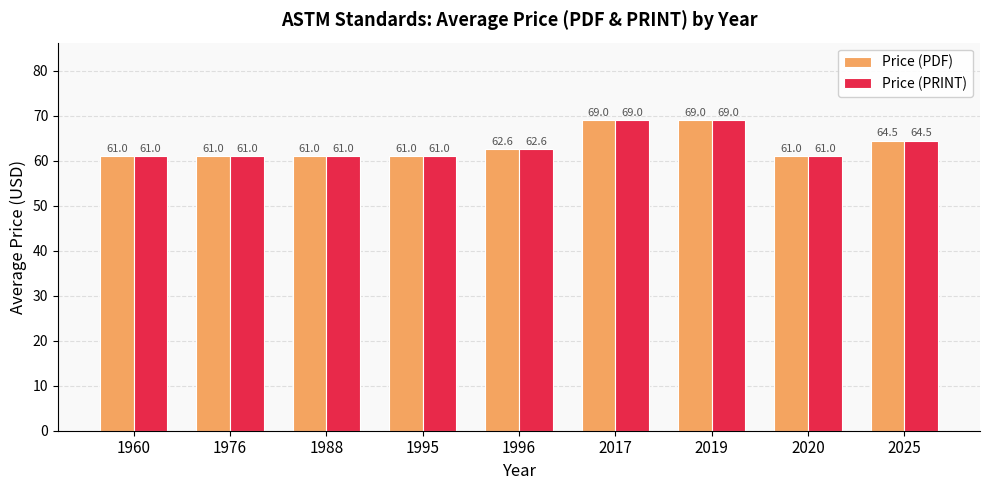

What is the difference between the Price (PDF) values at 2017 and 1988?

8.0